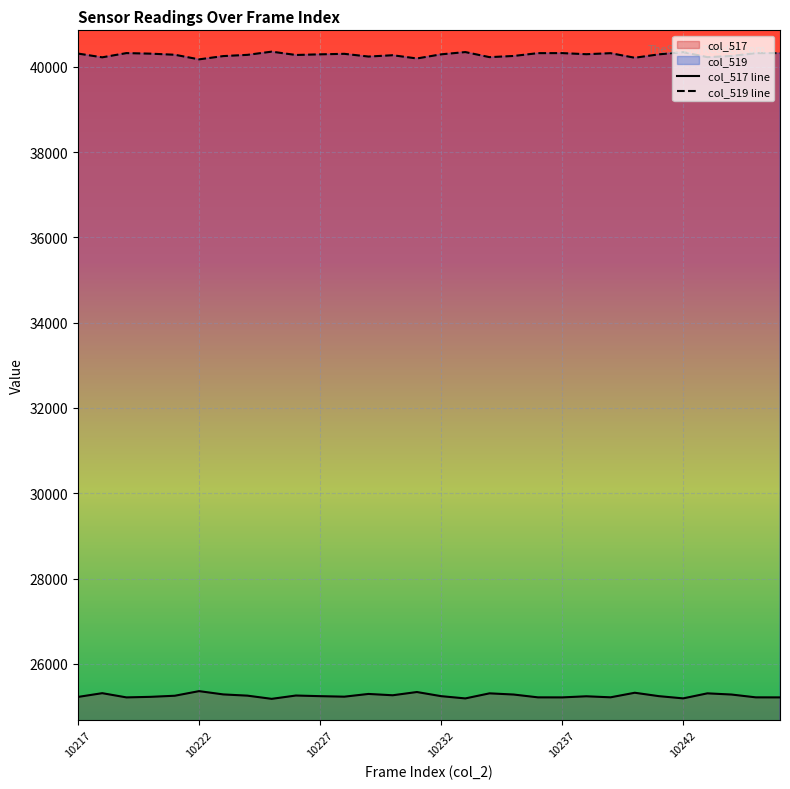

How many data points in col_517 are above 25241?

14